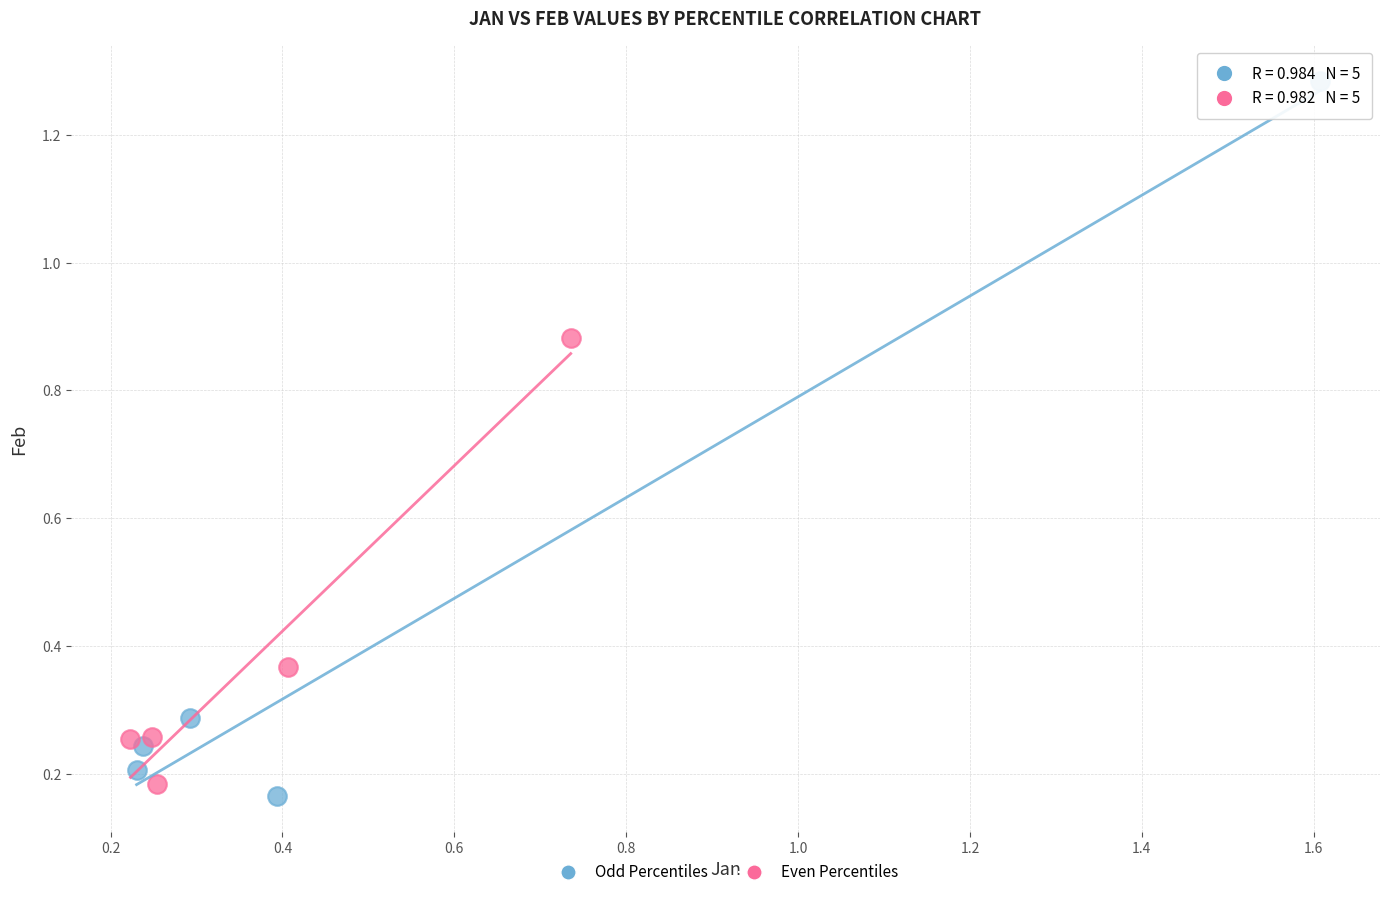

Which series contains the lowest Y value?

Odd Percentiles